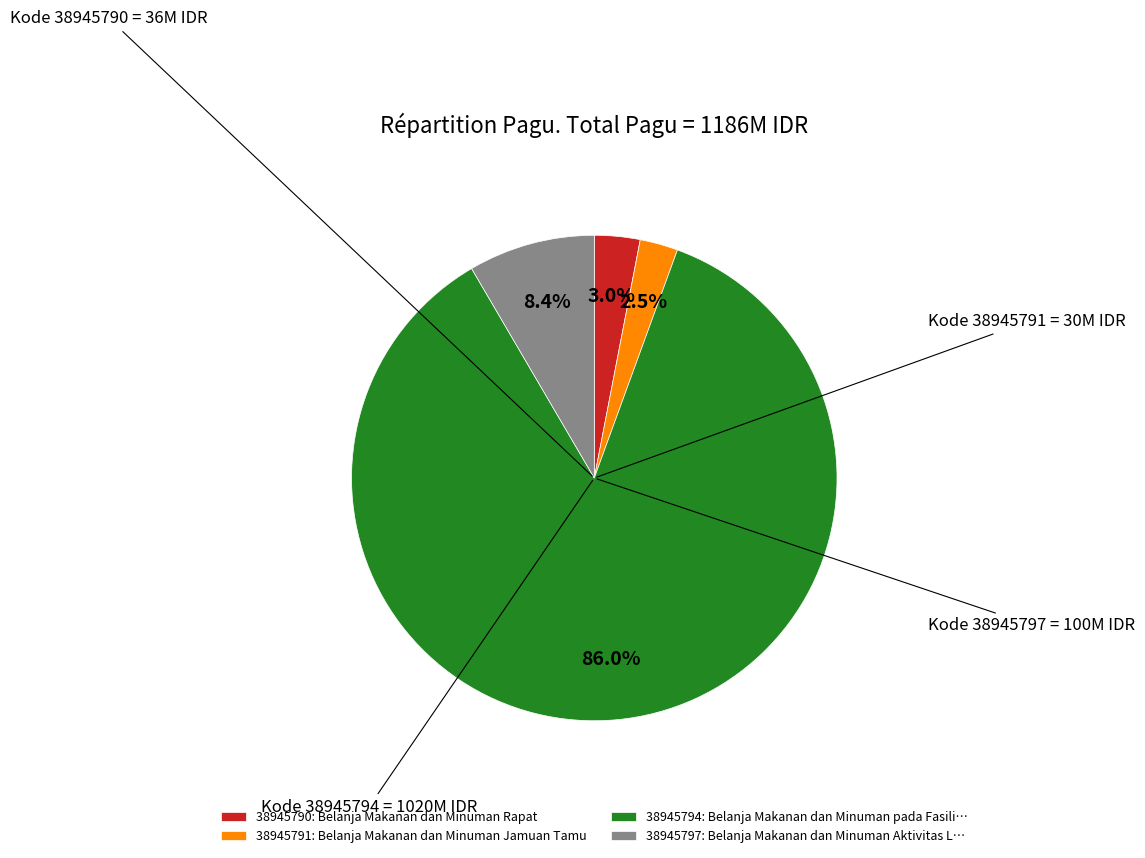

Combined, do 38945797 and 38945794 account for over 50%?

Yes